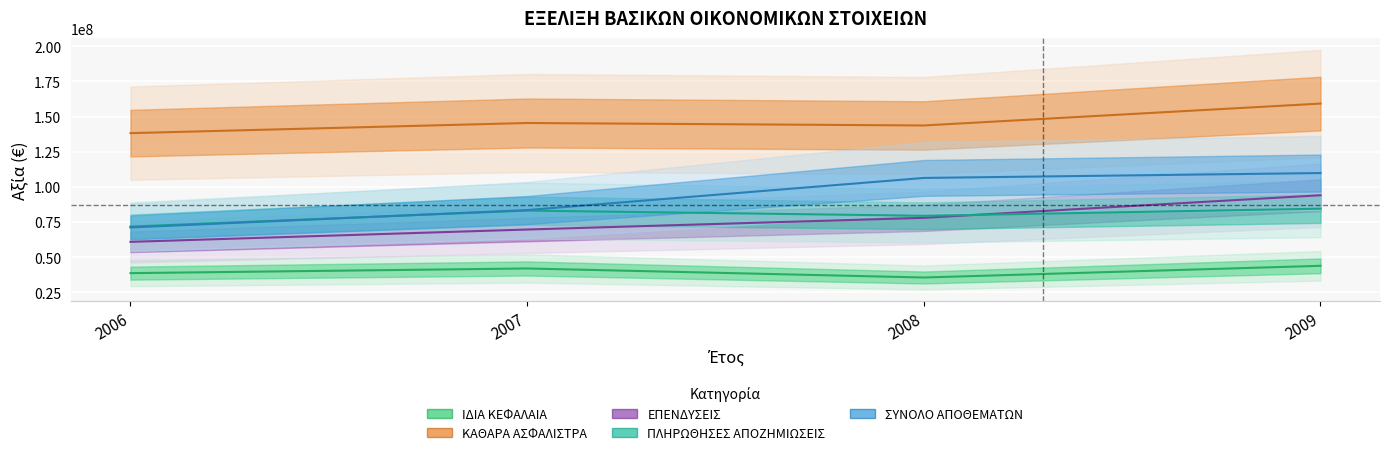

Reading left to right, what are all the values shown in this chart?

ΙΔΙΑ ΚΕΦΑΛΑΙΑ: 38588662	41913216	35482690	43800000
ΚΑΘΑΡΑ ΑΣΦΑΛΙΣΤΡΑ: 138182298	145393064	143637599	159209167
ΕΠΕΝΔΥΣΕΙΣ: 60839039	69615533	77941903	94000000
ΠΛΗΡΩΘΗΣΕΣ ΑΠΟΖΗΜΙΩΣΕΙΣ: 71727236	83076409	79401303	84443743
ΣΥΝΟΛΟ ΑΠΟΘΕΜΑΤΩΝ: 71100358	83447288	106316424	109791703